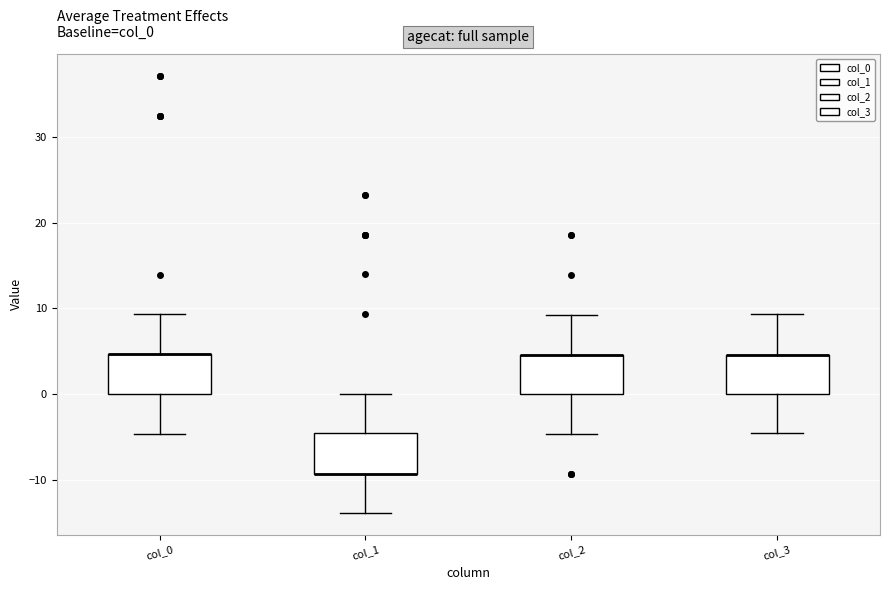

Reading left to right, read every box against the y-axis: the position of its median line, the range the box covers, and the ends of its whiskers. The values are not printed on the chart, so give them approximately, as read against the axis.

col_0: median 5 (drawn on the box's upper edge), box 0 to 5, whiskers -5 to 9
col_1: median -9 (drawn on the box's lower edge), box -9 to -5, whiskers -14 to 0
col_2: median 5 (drawn on the box's upper edge), box 0 to 5, whiskers -5 to 9
col_3: median 5 (drawn on the box's upper edge), box 0 to 5, whiskers -5 to 9